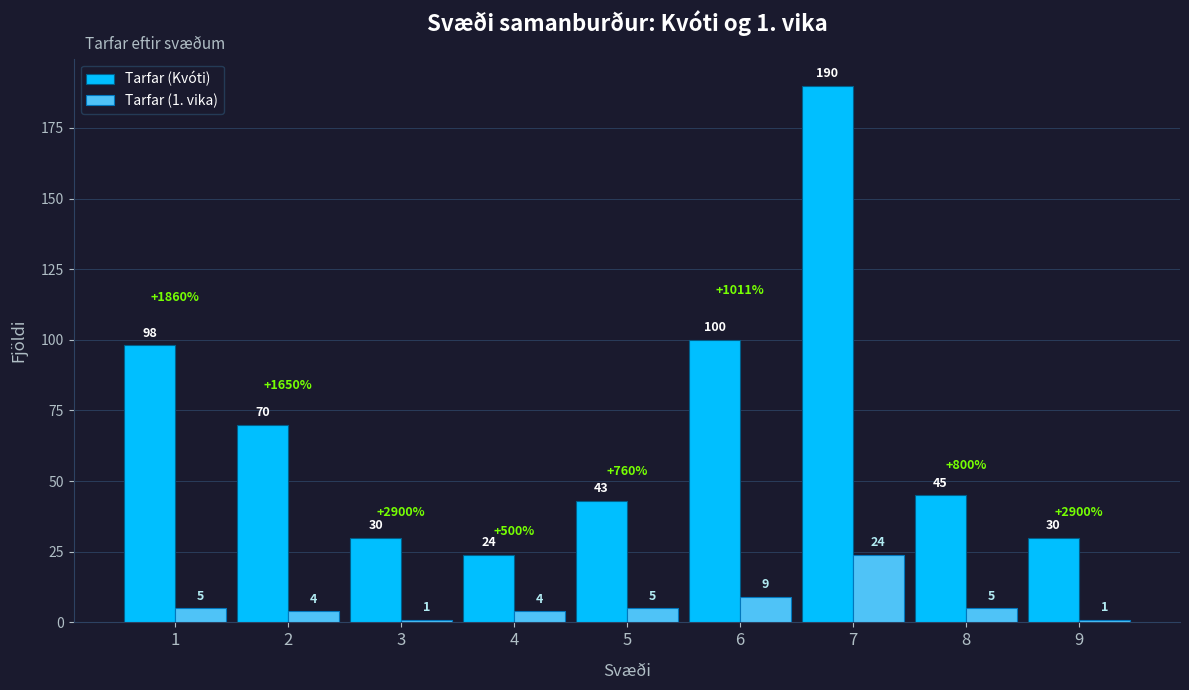

Is the value of Tarfar (Kvóti) at 8 greater than the value of Tarfar (1. vika) at 6?

Yes